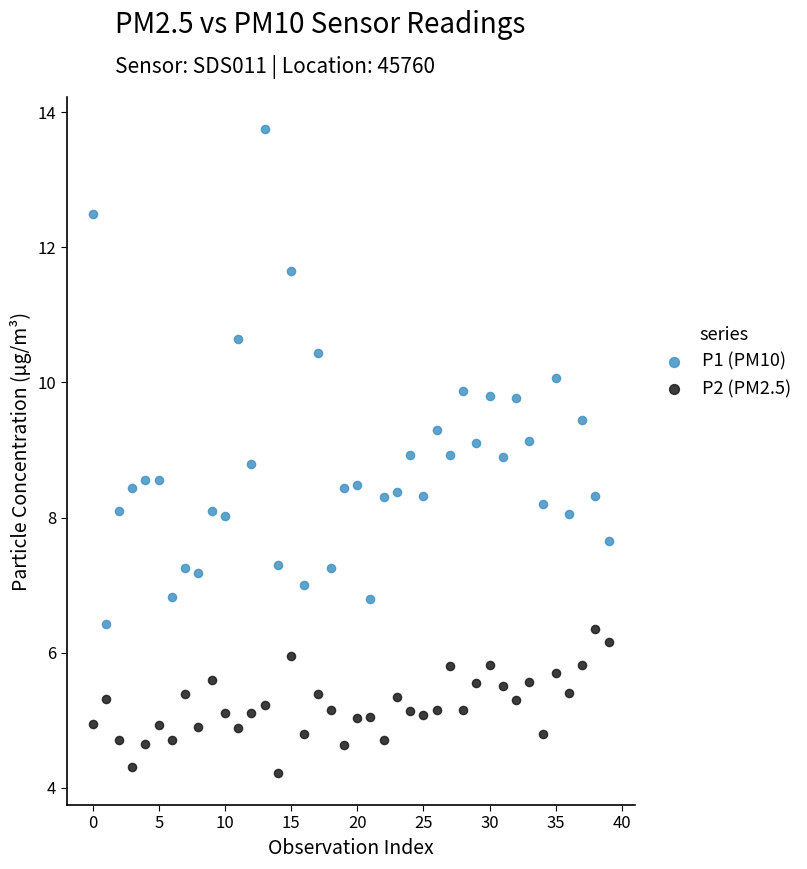

Across all data points, what is the range of Y values (max minus min)?

9.5